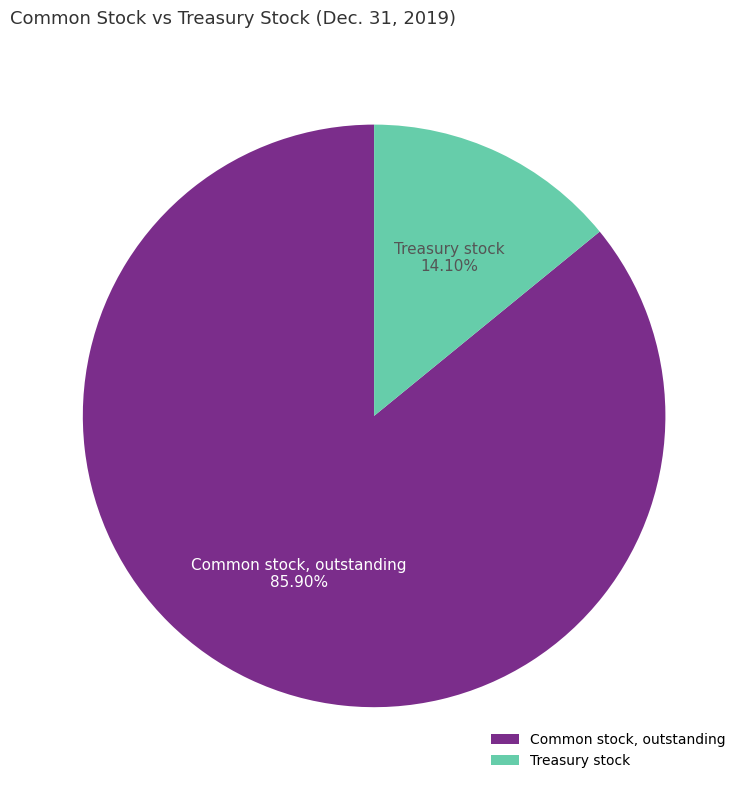

Rank the categories by value from lowest to highest.

Treasury stock, Common stock, outstanding